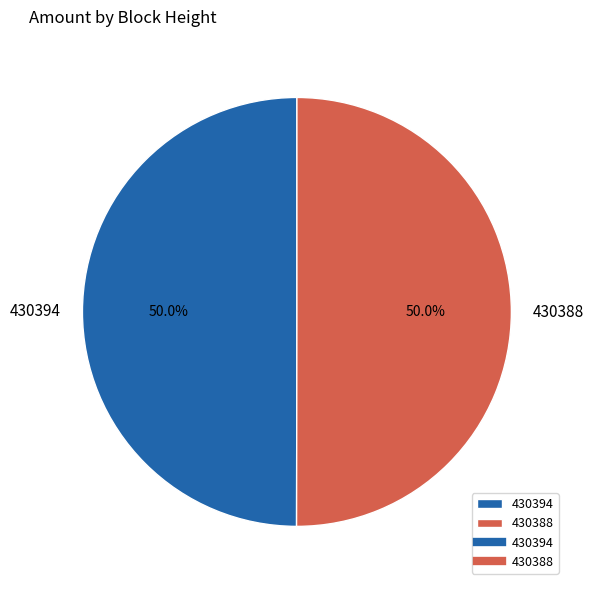

What portion of the pie excludes 430394?

50.0%